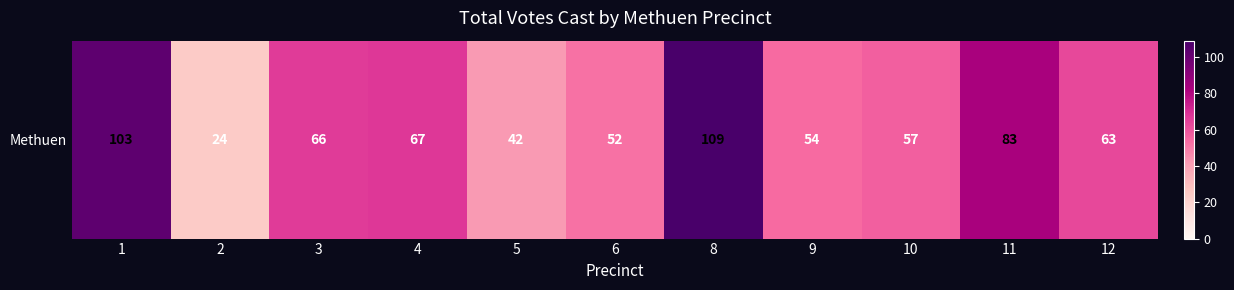

Rank the categories by value from highest to lowest.

8, 1, 11, 4, 3, 12, 10, 9, 6, 5, 2